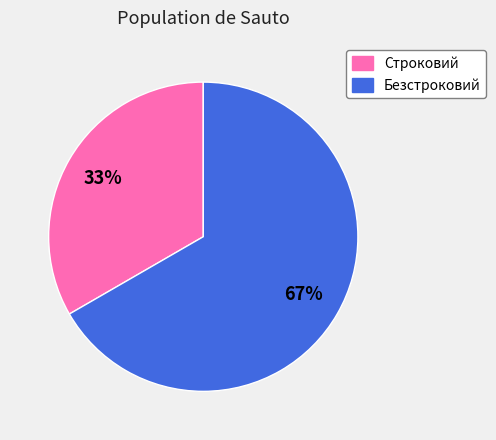

Does Безстроковий account for over 50% of the chart?

Yes